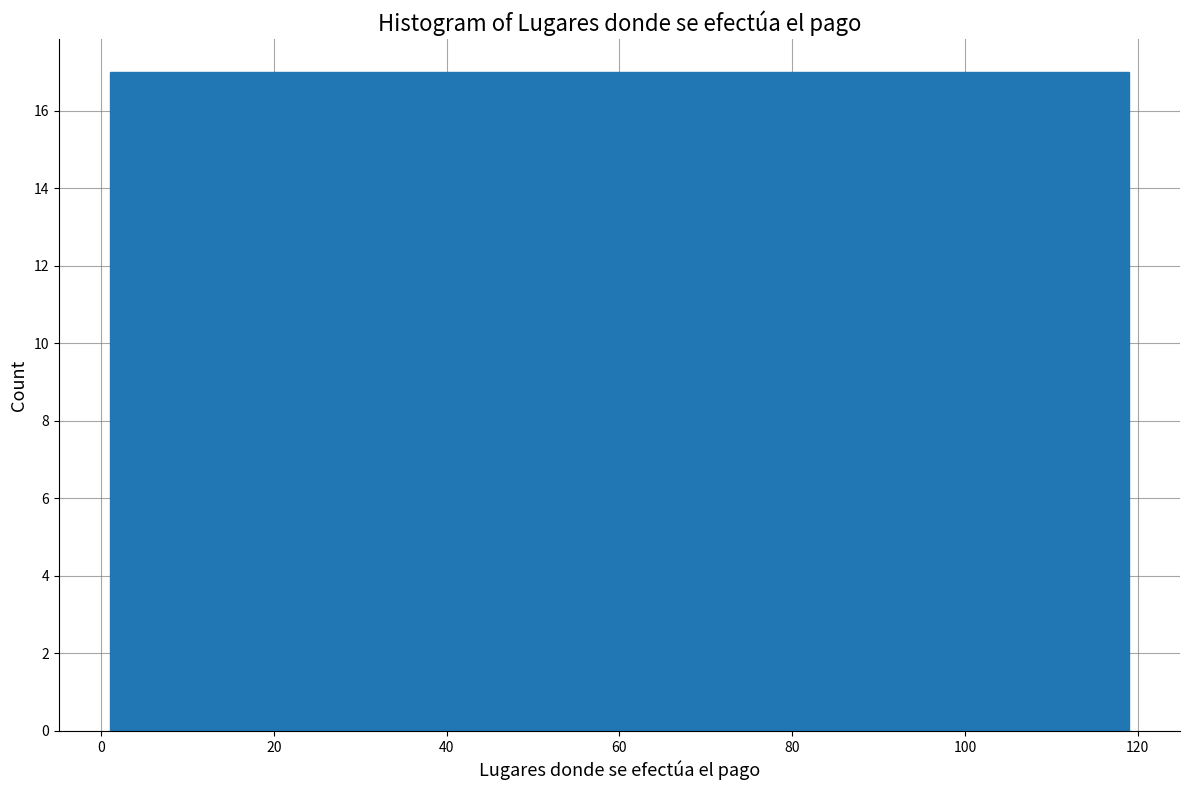

Reading left to right, transcribe this chart: for each bar, give the range it covers on the x-axis and its height. Neither the bar edges nor the heights are printed on the chart, so give them approximately, as read against the axes.

2 to 18: 17
18 to 34: 17
34 to 52: 17
52 to 68: 17
68 to 86: 17
86 to 102: 17
102 to 120: 17